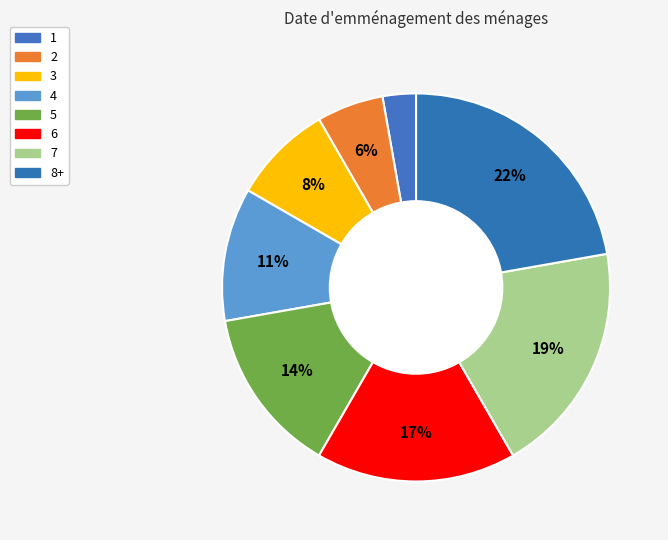

How many slices are in this pie chart?

8